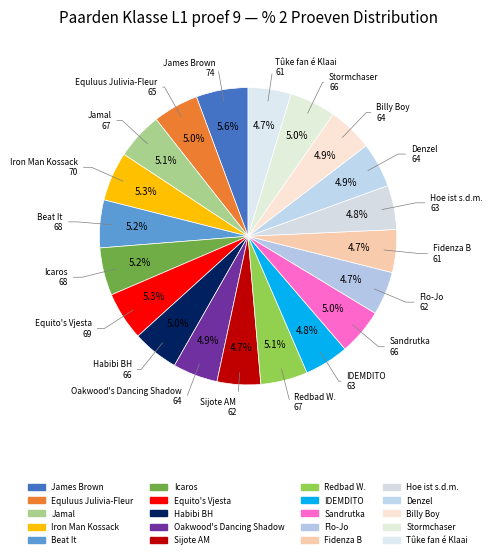

To the nearest percent, what percentage of the pie is Habibi BH?

5%